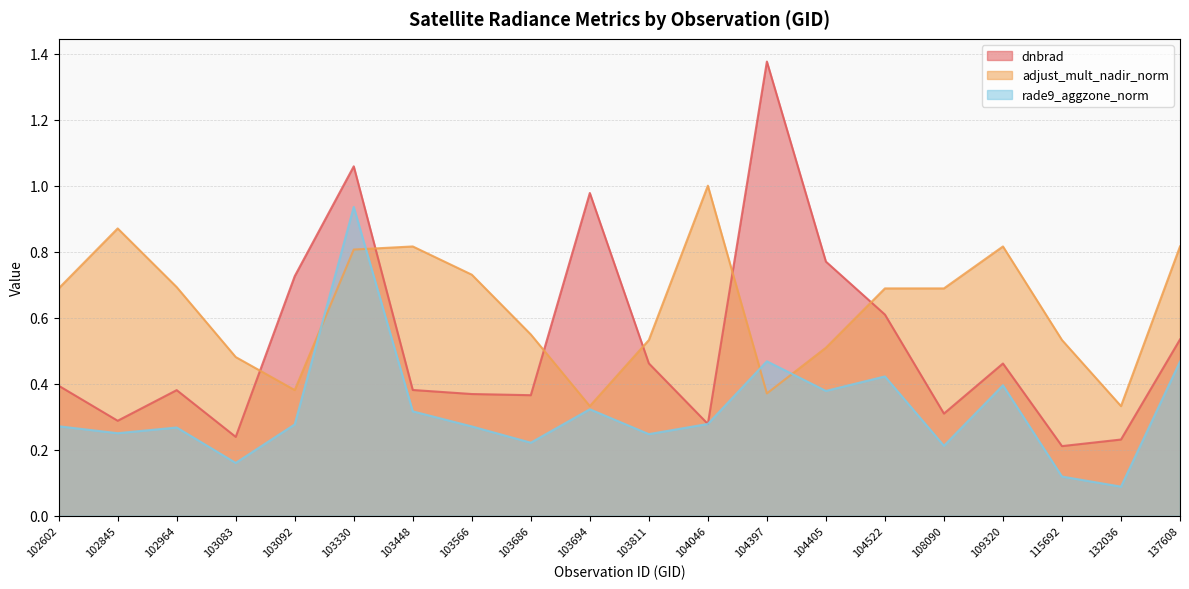

How many interior local valleys does the dnbrad series have?

6